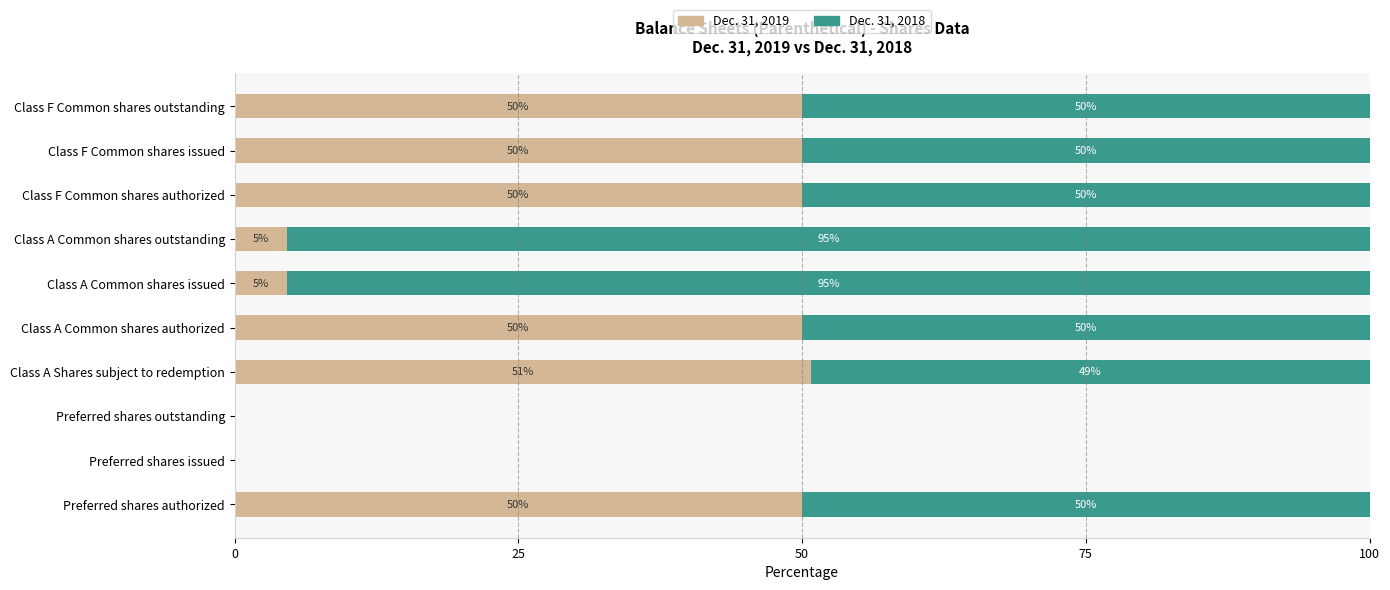

Which category has the highest value in the Dec. 31, 2019 series?

Class A Shares subject to redemption